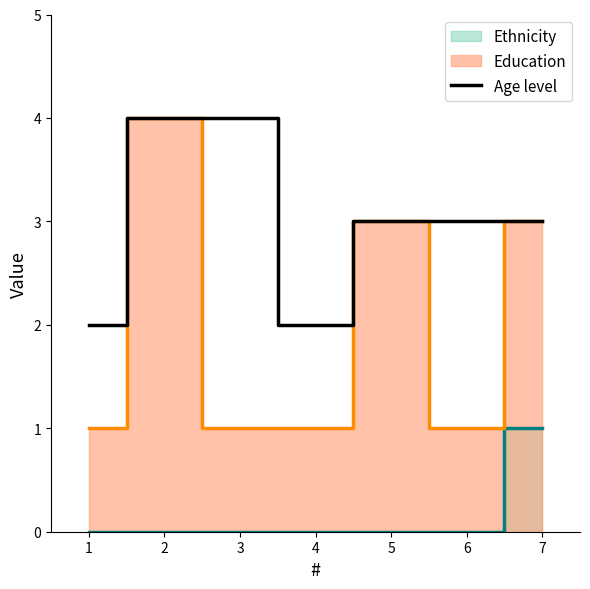

Is it true that Age level equals 3 at 5?

True